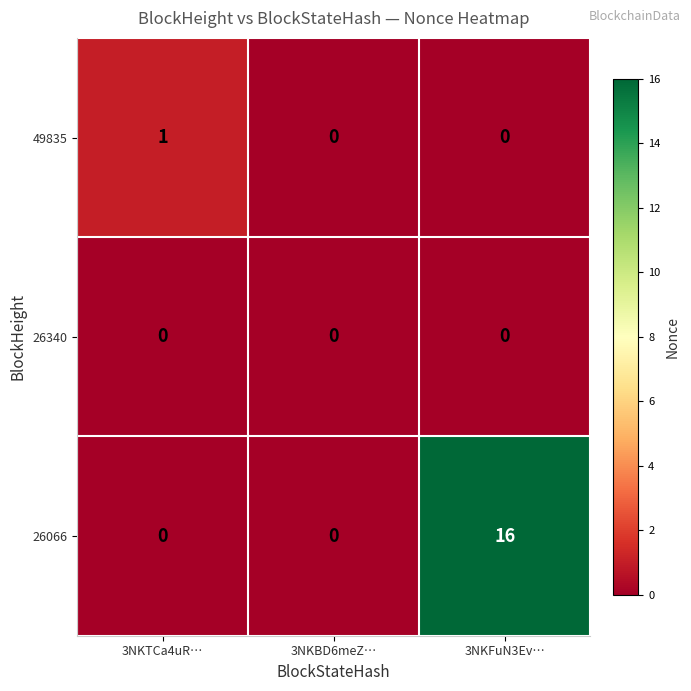

What is the average value of the 26066 series?

5